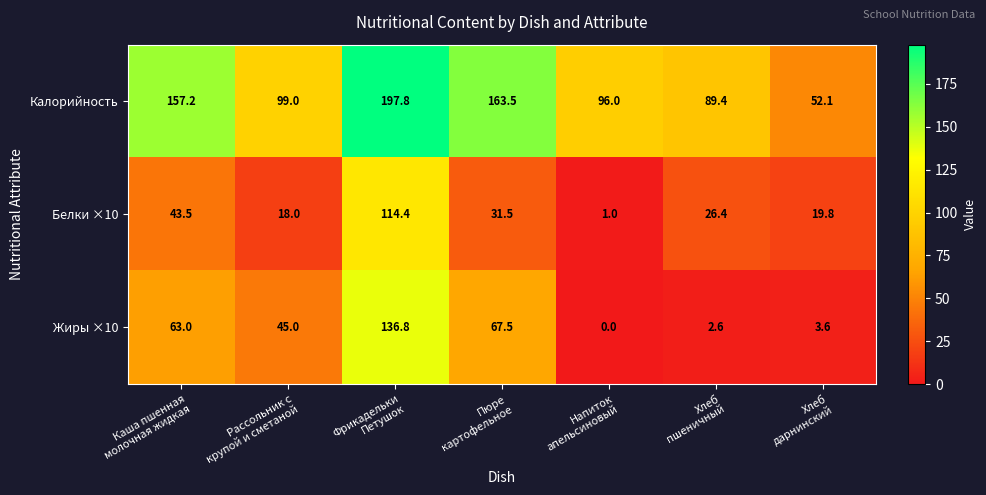

What is the difference between the maximum and minimum values in the Жиры ×10 series?

136.8